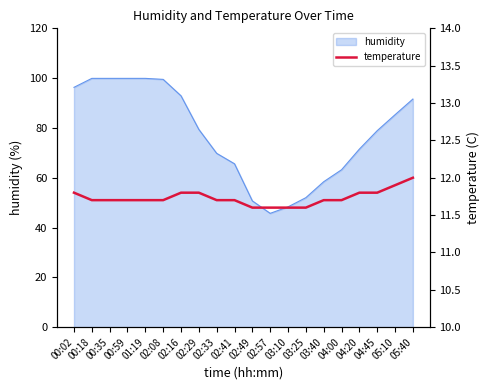

What is the value of the 3rd point from the left?

11.7